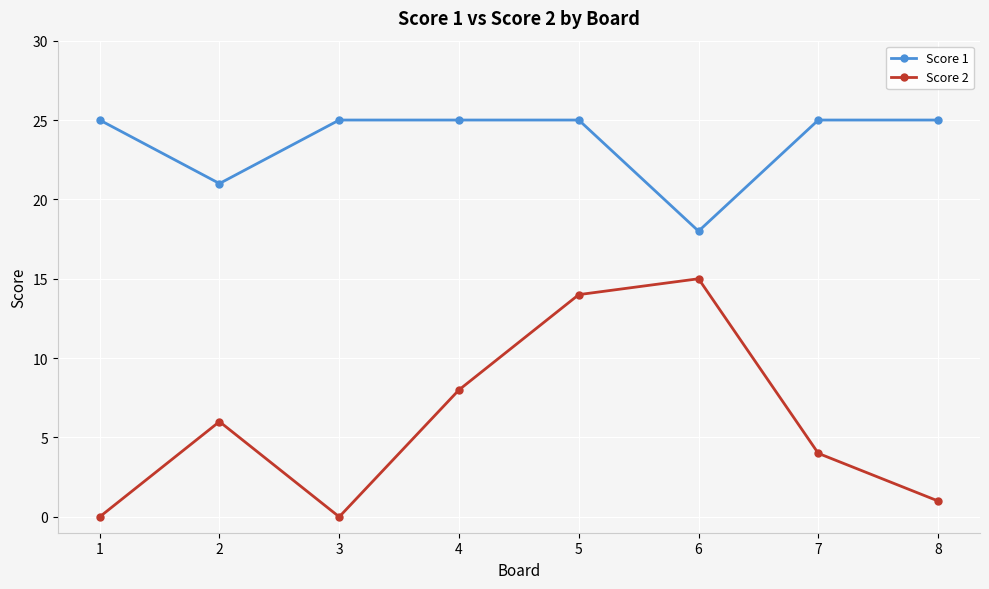

True or false: Score 2 has more than 2 points higher than both neighbors.

False